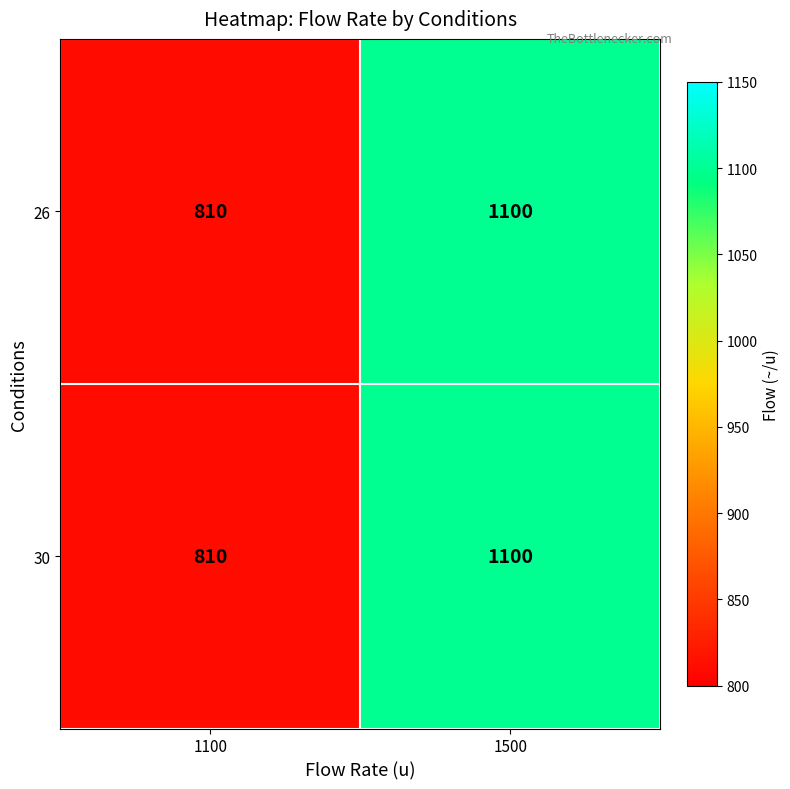

List the labels in order of 26 value, largest first.

1500, 1100